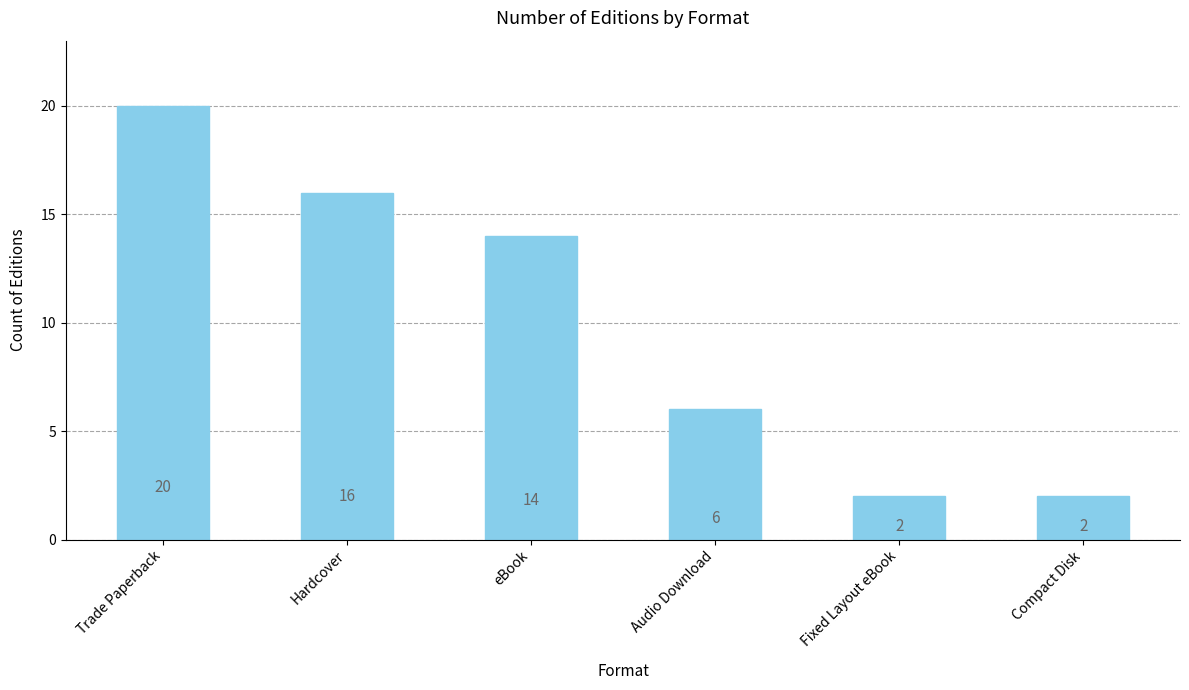

Is it true that the value at Fixed Layout eBook is 3?

False